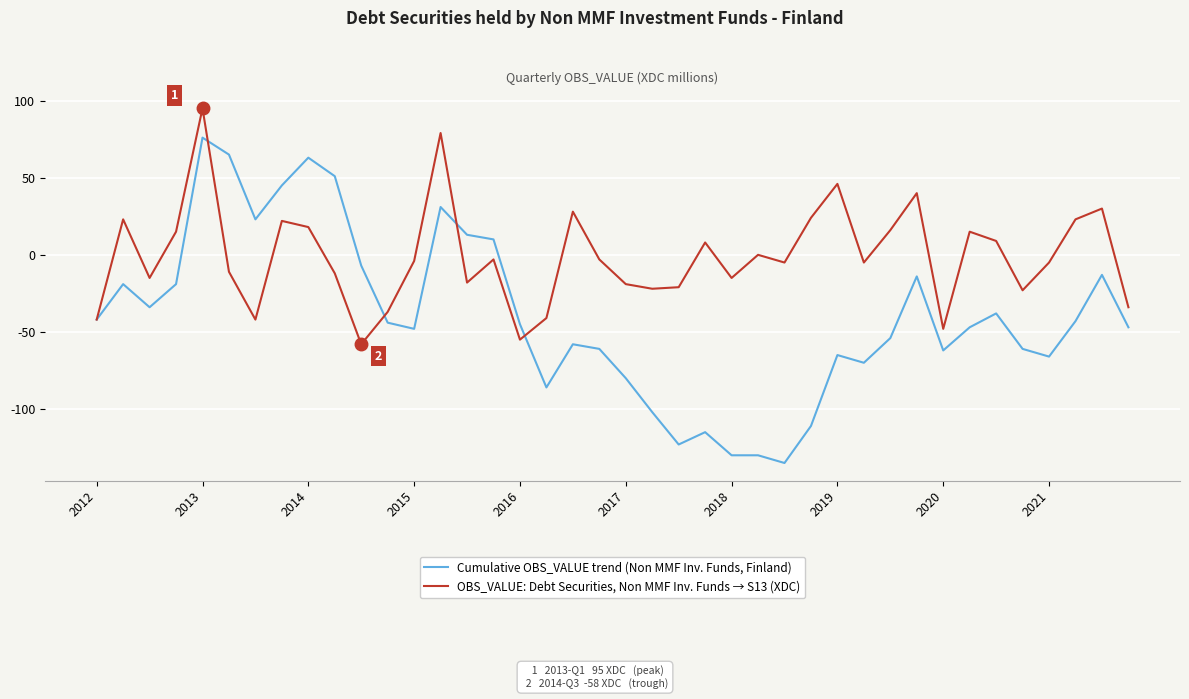

Which series has the largest range (max minus min)?

Cumulative OBS_VALUE trend (Non MMF Inv. Funds, Finland)